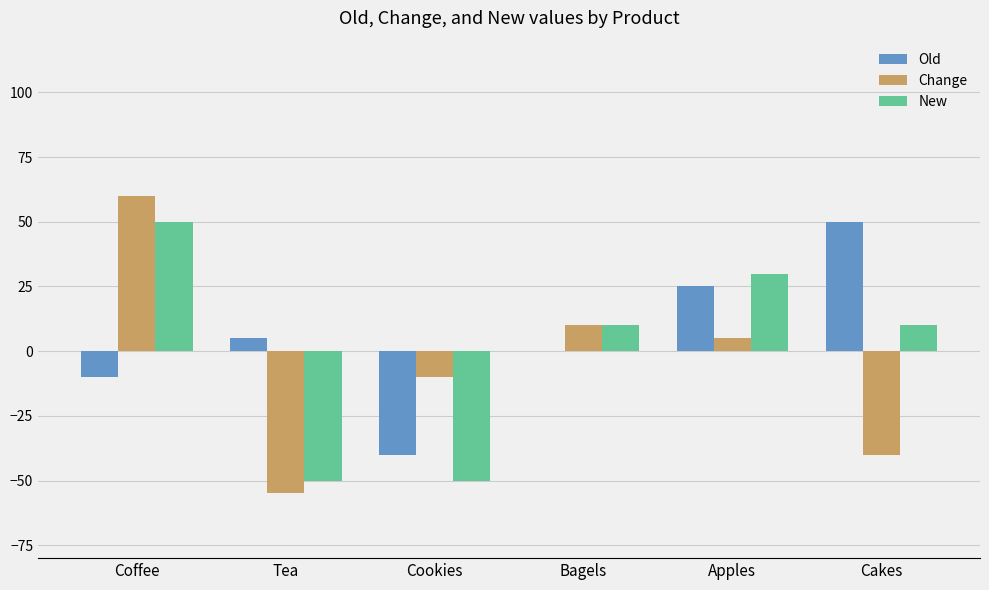

Reading left to right, what are all the values shown in this chart?

Old: -10	5	-40	0	25	50
Change: 60	-55	-10	10	5	-40
New: 50	-50	-50	10	30	10